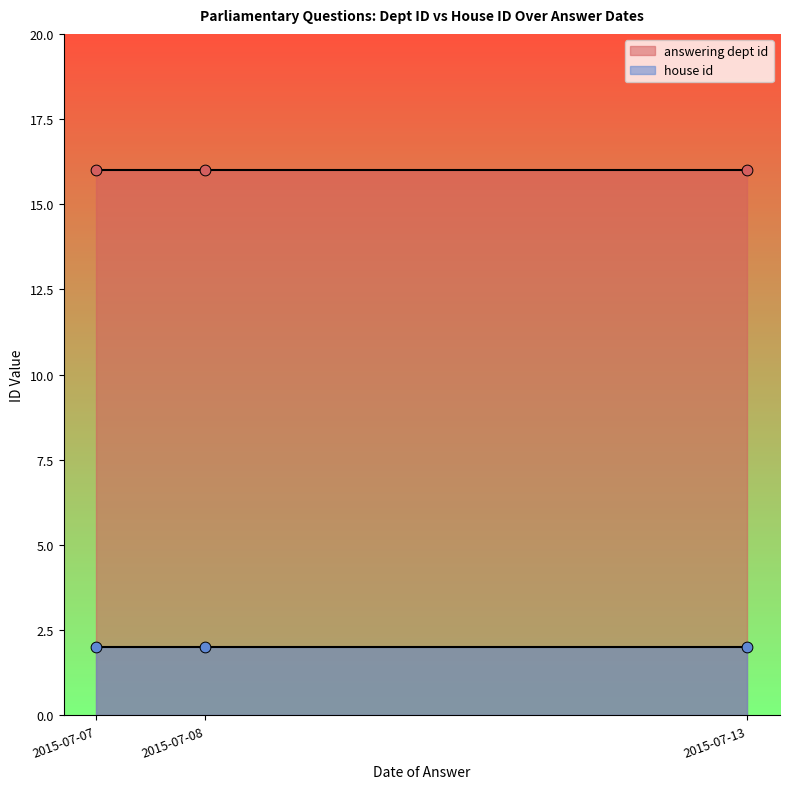

Which series has the largest Y range (max minus min)?

answering dept id